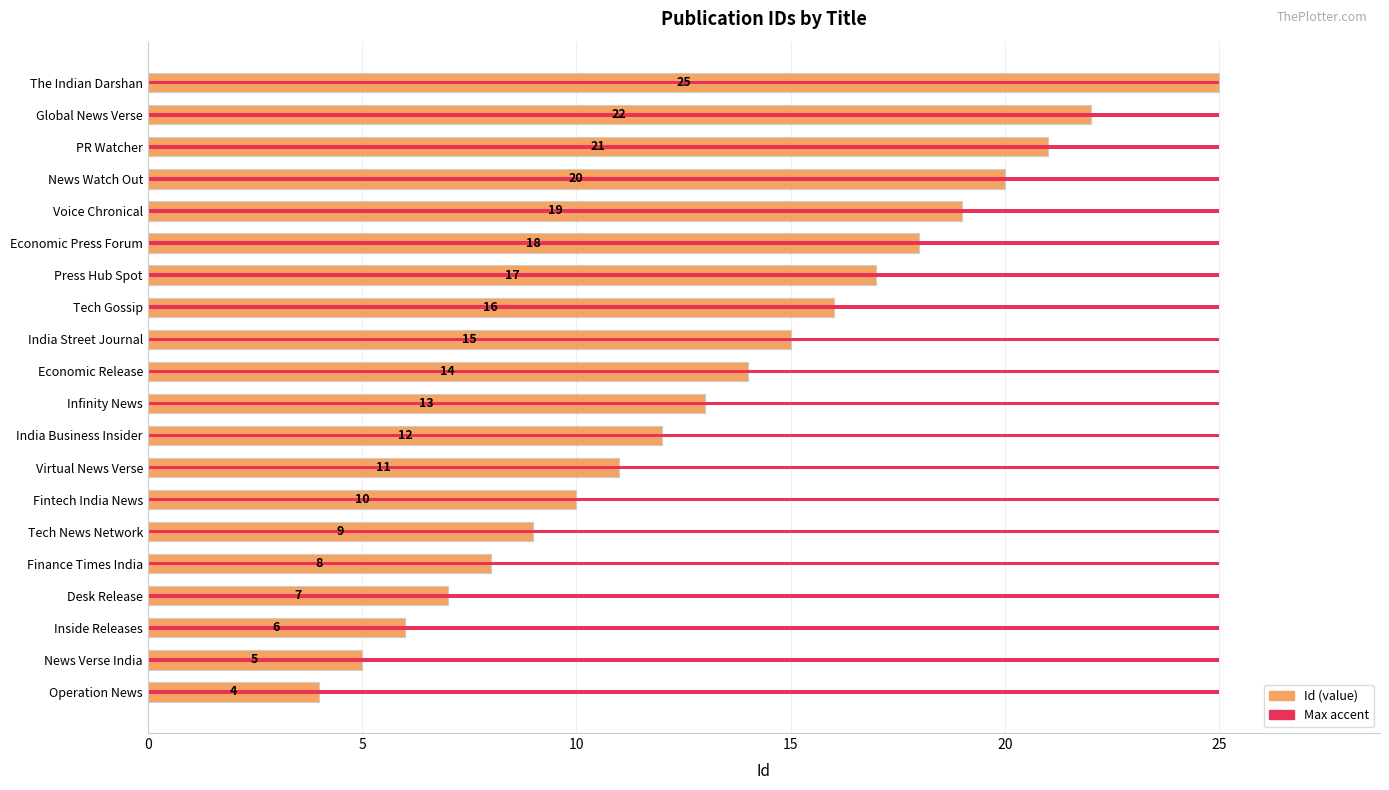

What is the average value?

14